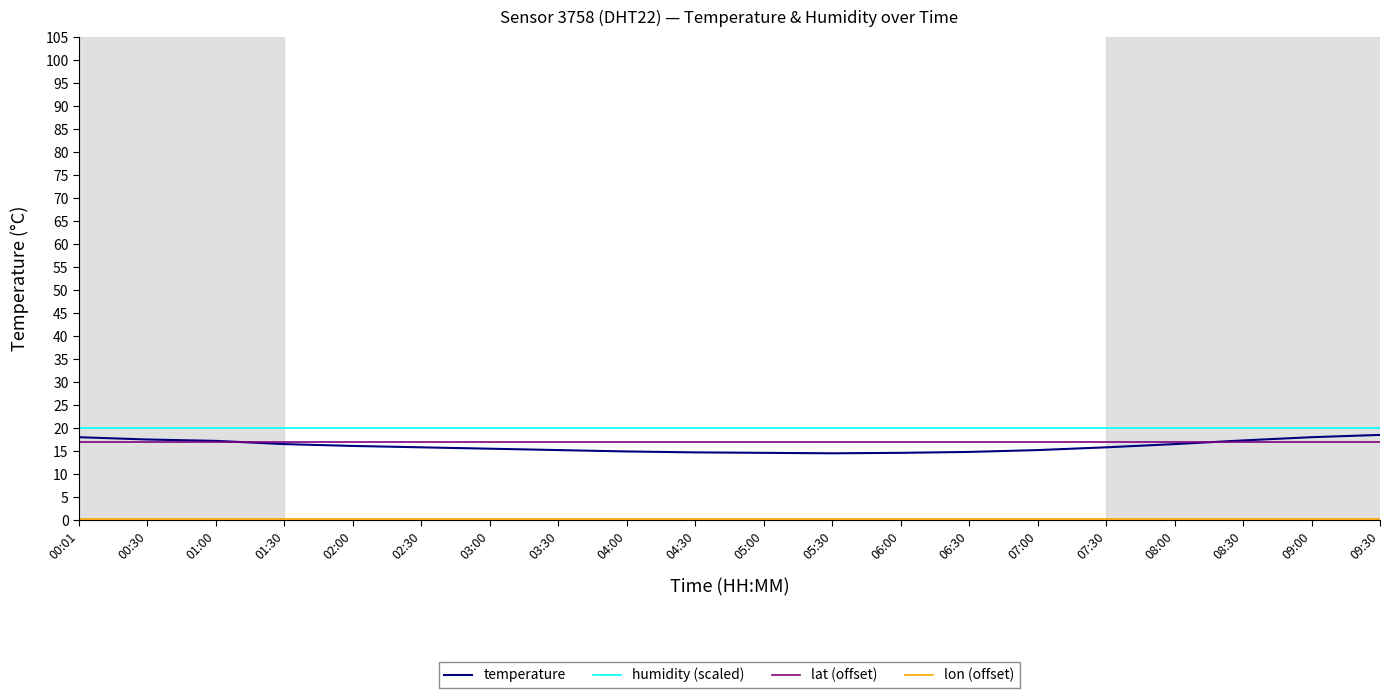

True or false: temperature has a value of 3.6 at 02:00.

False